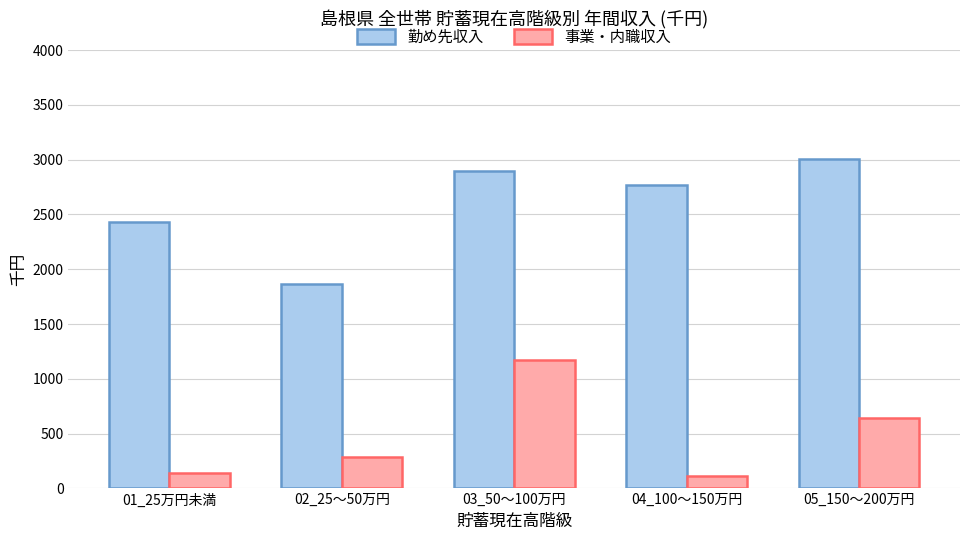

What is the label of the 2nd bar from the left?

02_25～50万円